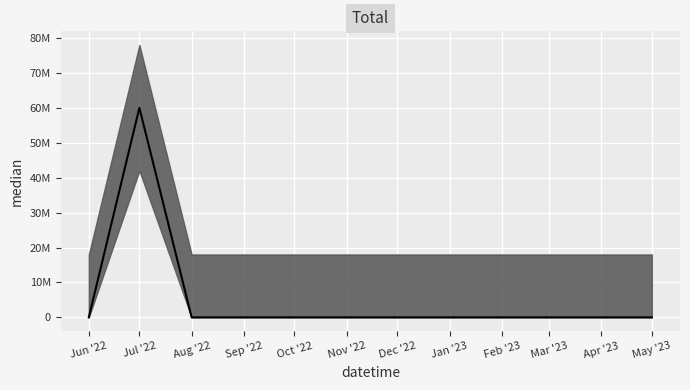

The value at Mar '23 is -41112014. True or false?

False